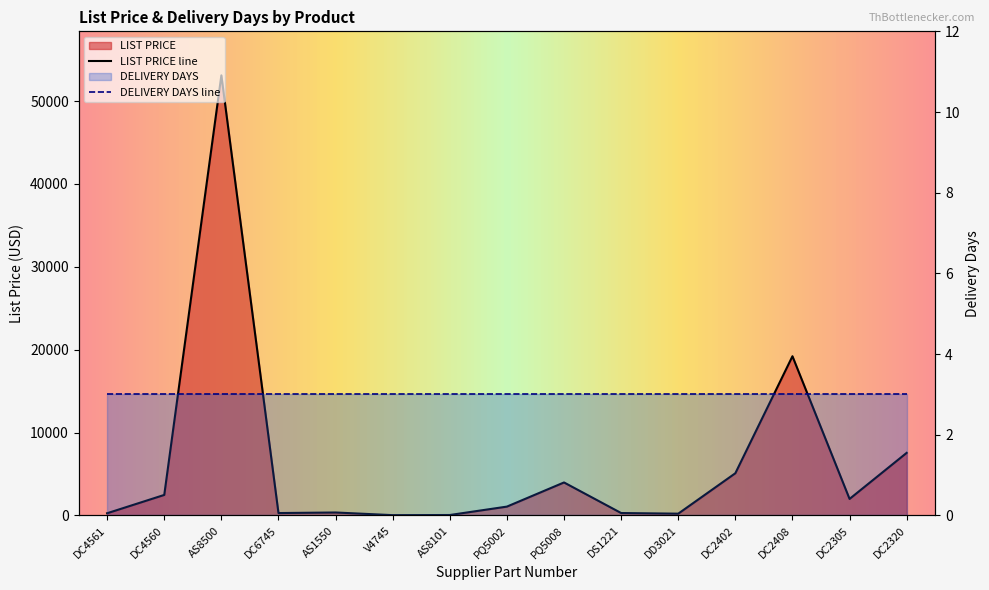

How many values exceed 1067?

8